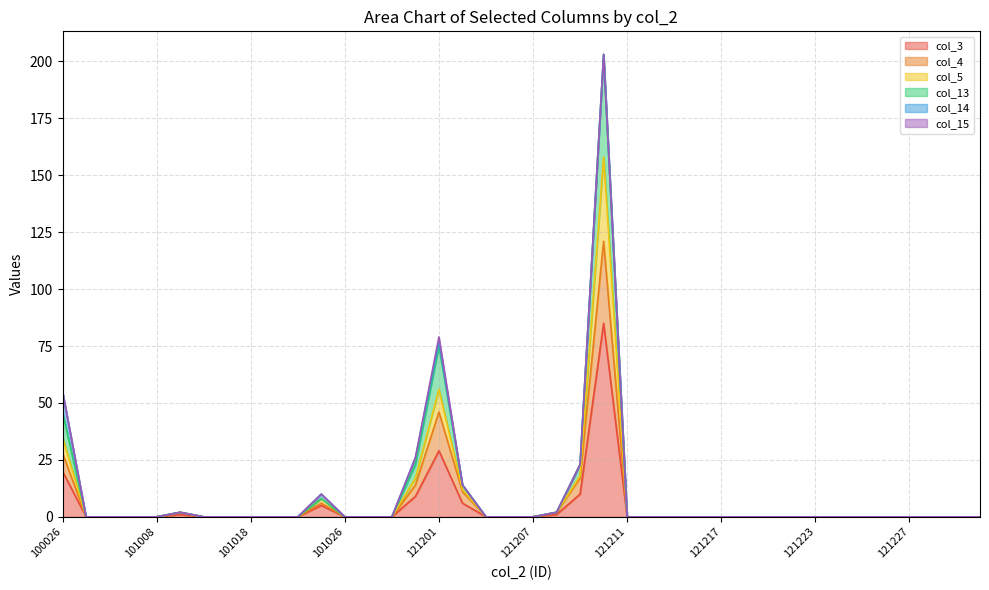

True or false: col_4 and col_13 cross at least once.

False